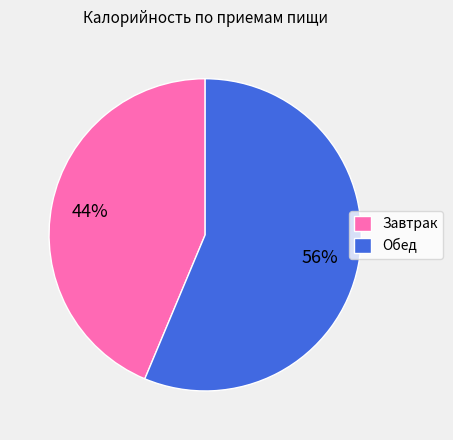

True or false: Завтрак accounts for 34% of the total.

False